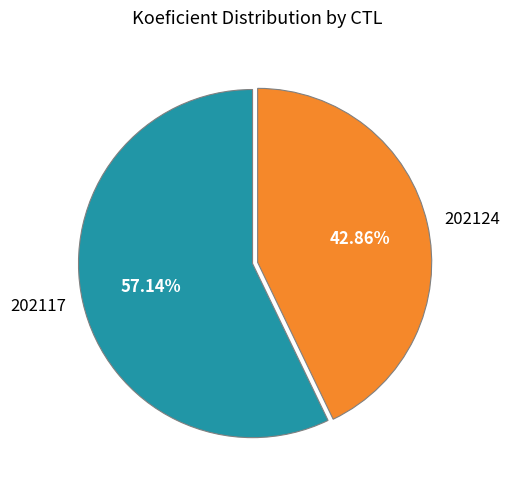

To the nearest percent, what is the difference between the 202117 and 202124 slice percentages?

14%